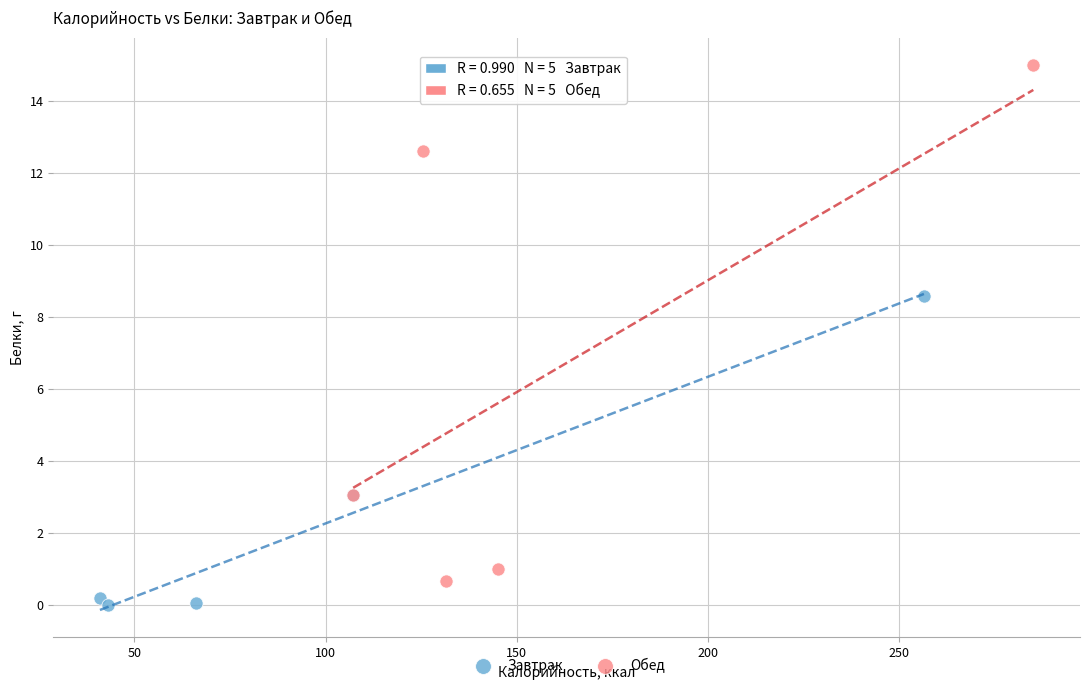

What are all the series names shown in the legend?

Завтрак, Обед